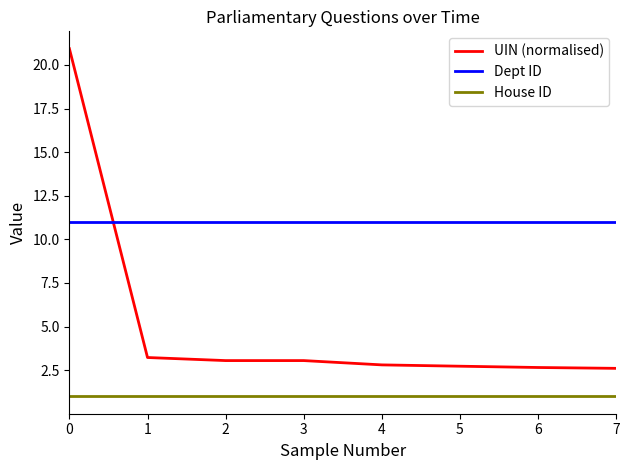

At 5, list the series in order from smallest to largest.

House ID, UIN (normalised), Dept ID